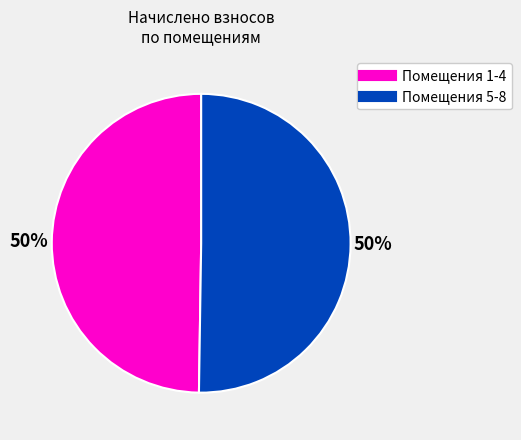

To the nearest percent, what is the average slice percentage?

50%